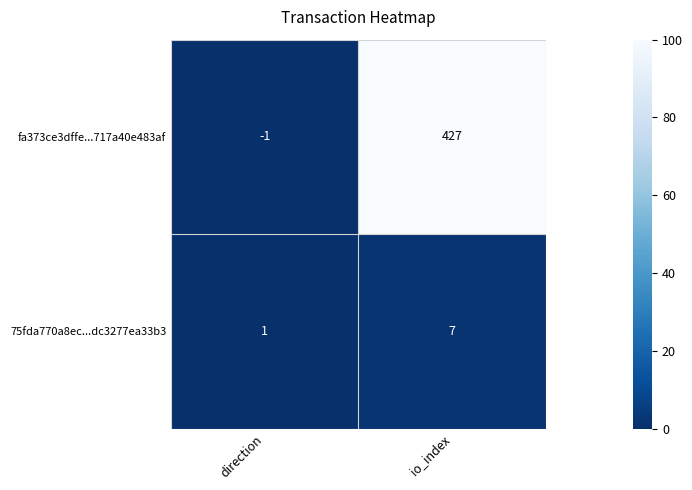

Reading left to right, what are all the values shown in this chart?

fa373ce3dffe...717a40e483af: direction=-1	io_index=427
75fda770a8ec...dc3277ea33b3: direction=1	io_index=7